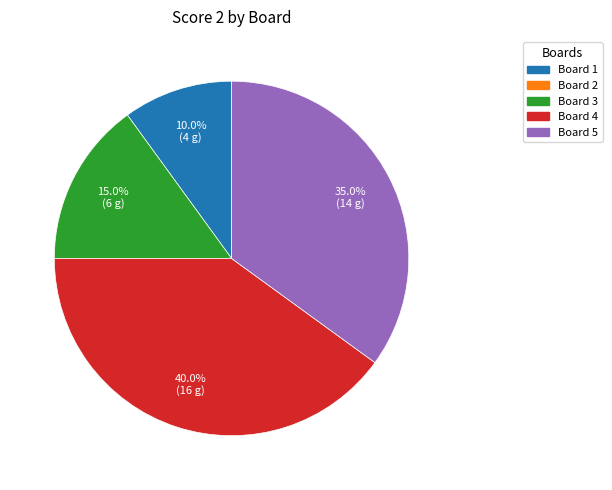

Does any single category account for the majority?

No